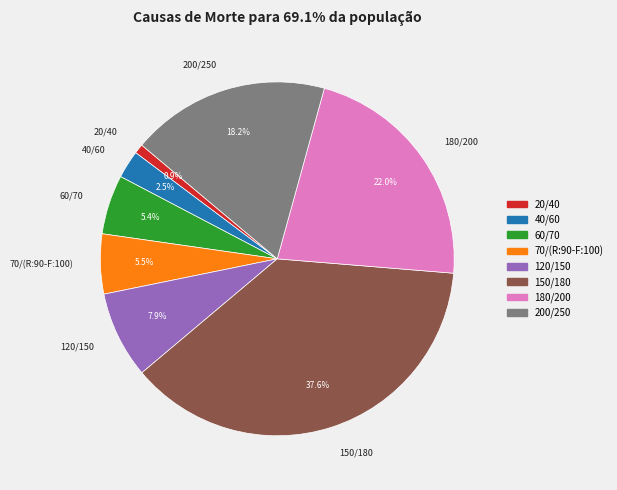

Which category has the smallest portion of the pie?

20/40